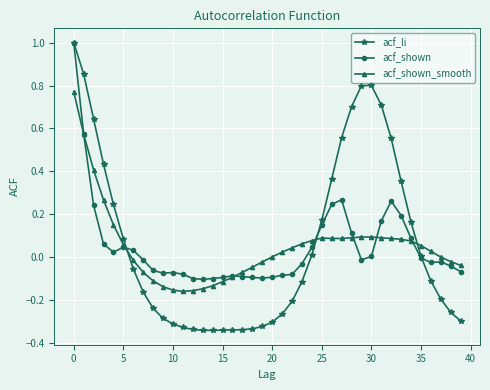

What is the maximum value shown in the chart?

1.0